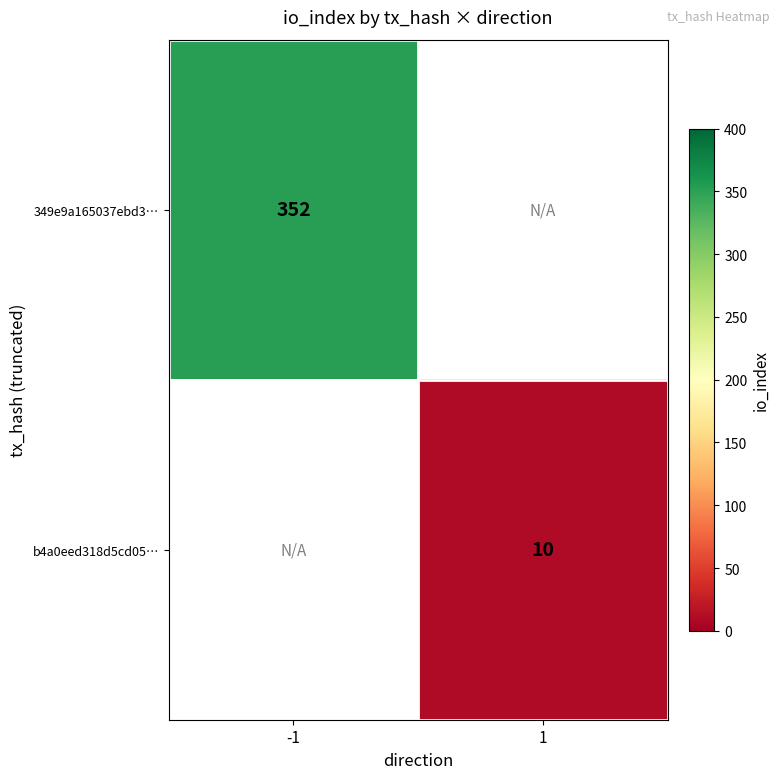

Is it true that 349e9a165037ebd3… equals 118 at -1?

False